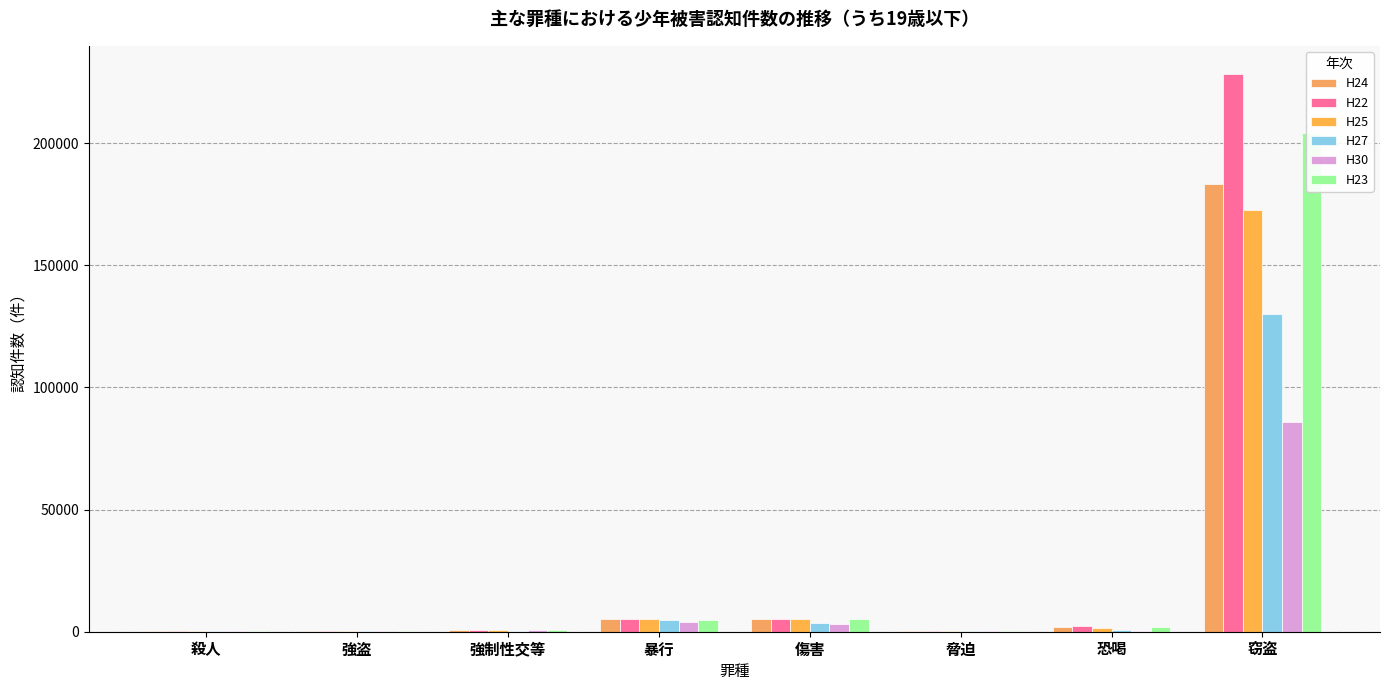

How many bars are there in each group?

6